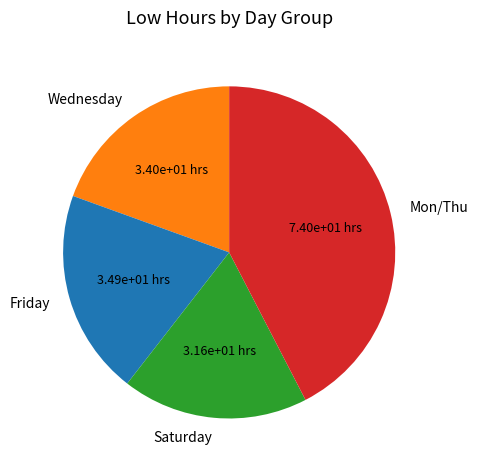

Is it true that Friday is 5% of the pie?

False